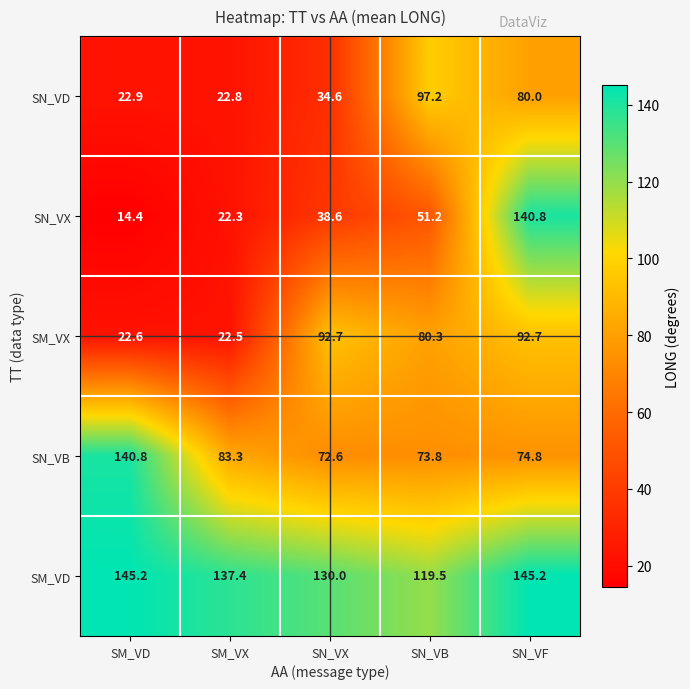

Which category has the lowest value across all series?

SM_VD